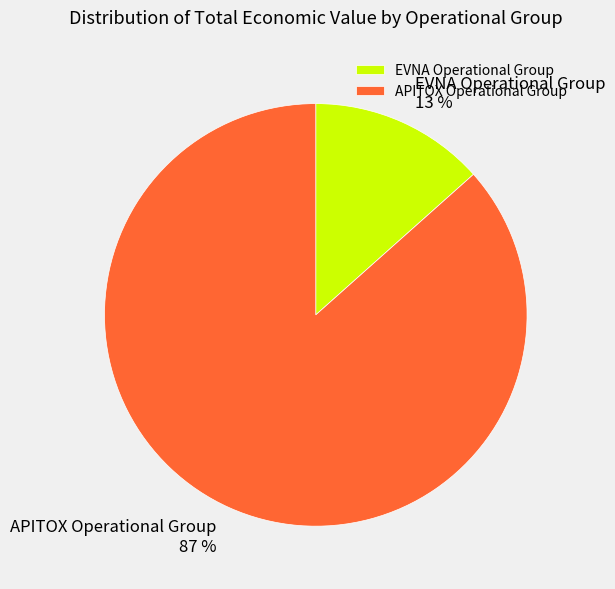

To the nearest percent, what is the combined percentage of EVNA Operational Group and APITOX Operational Group?

100%